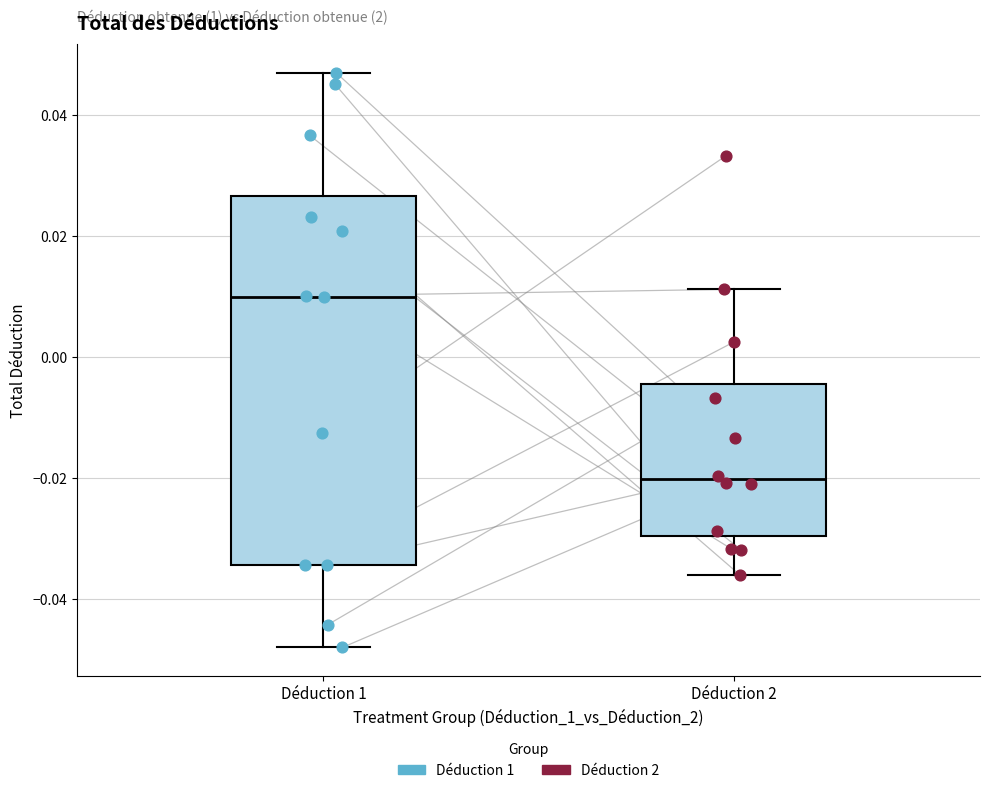

Which box has the lowest median line?

Déduction 2